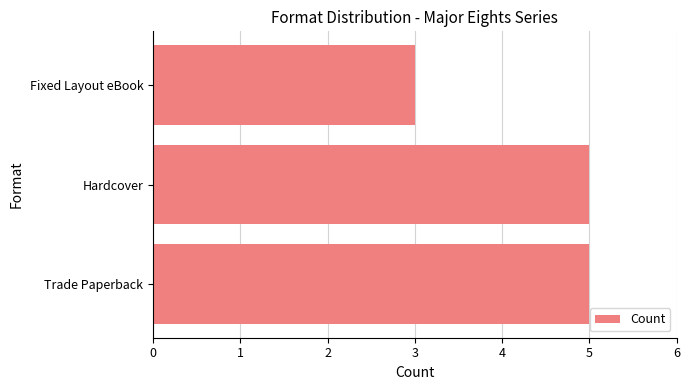

How many distinct data groups are displayed?

1